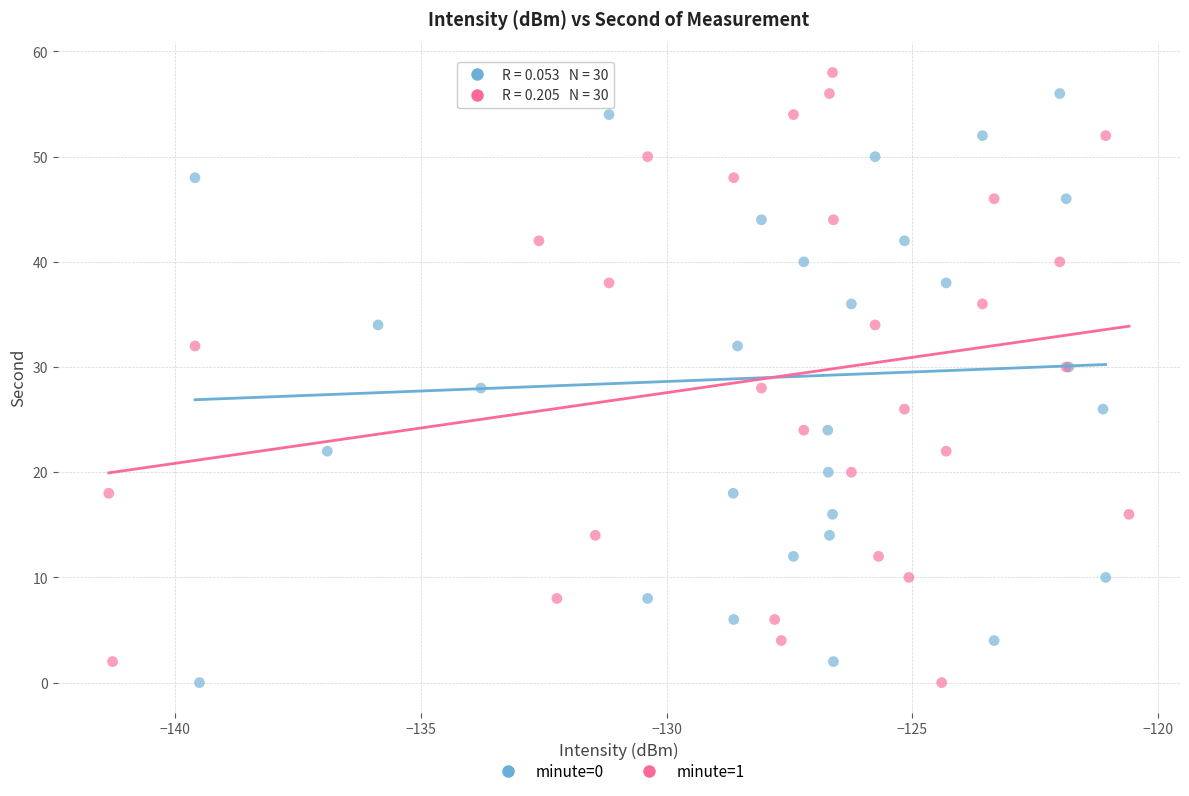

What are all the series names shown in the legend?

minute=0, minute=1